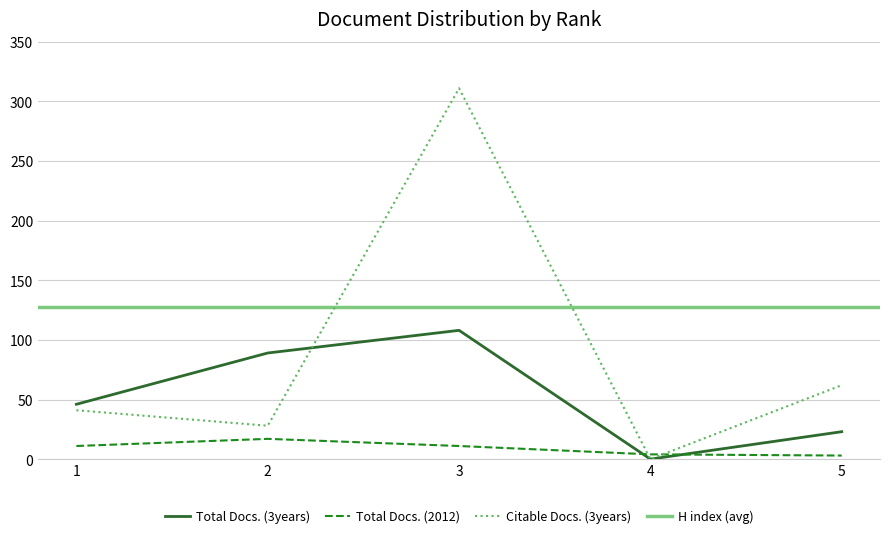

How many values in the Citable Docs. (3years) series exceed 41?

2